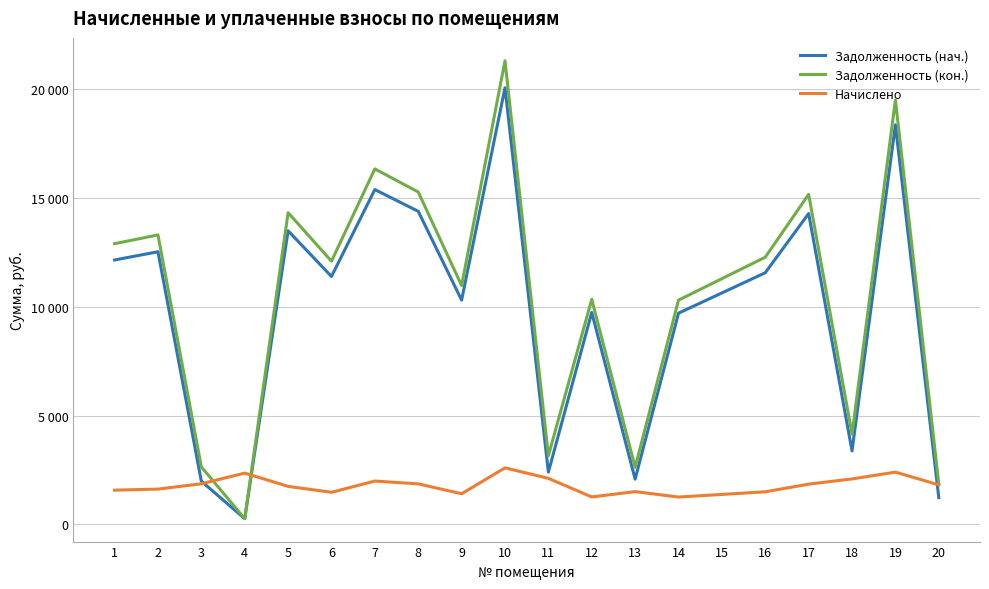

What is the maximum value shown in the chart?

21304.8